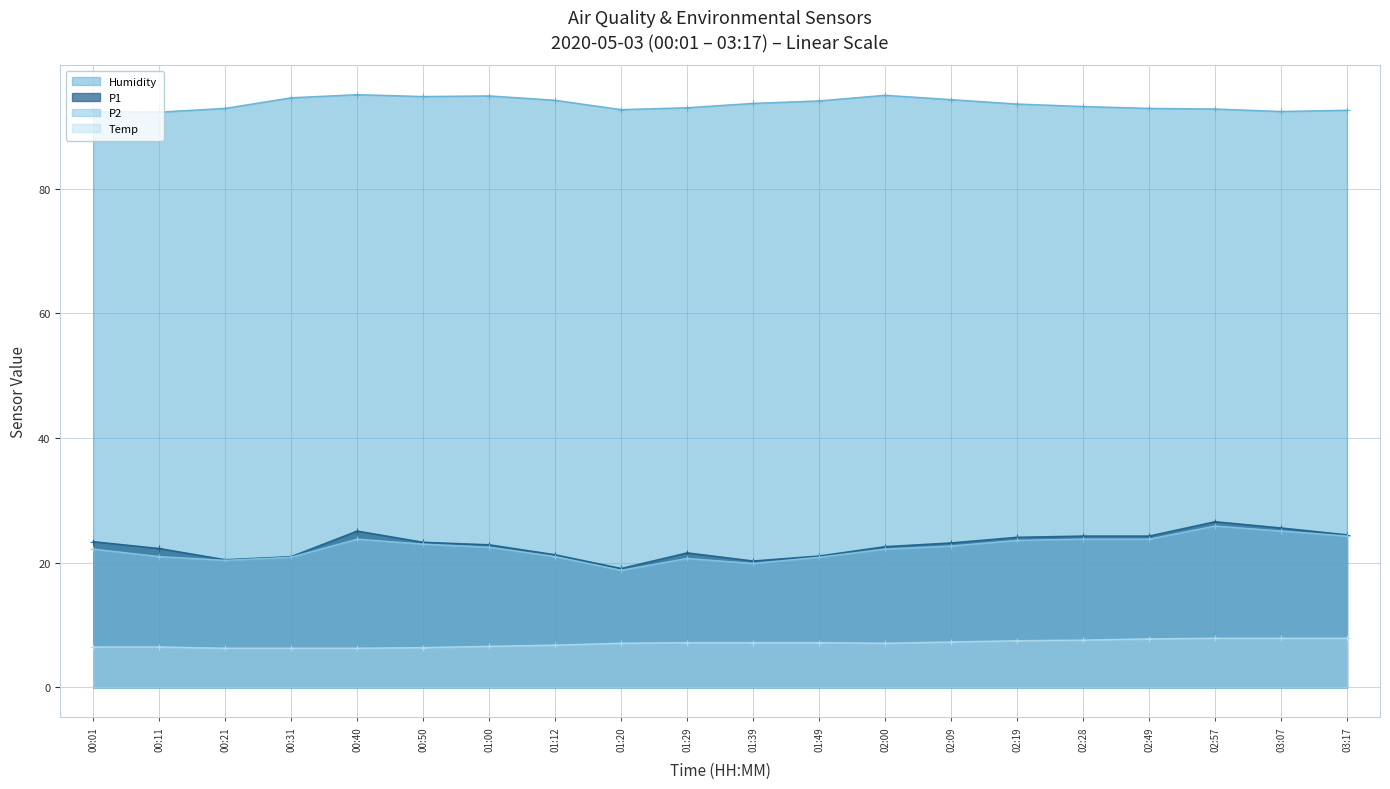

How many lines are shown in the chart?

4